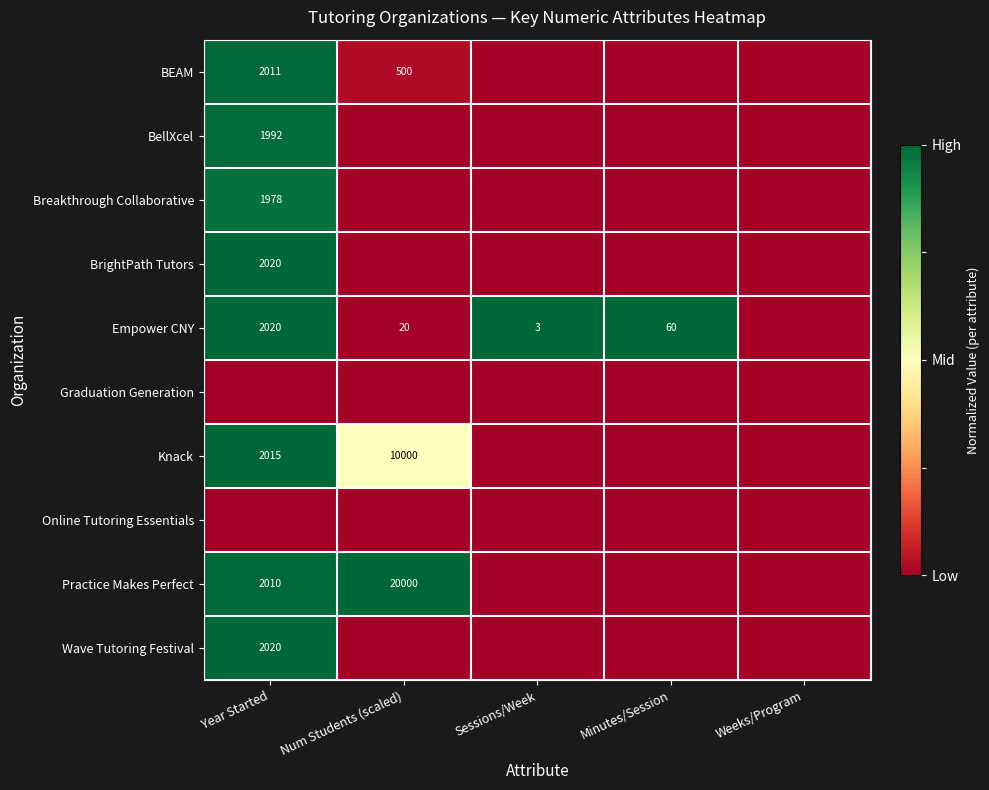

What is the sum of the Empower CNY values at Minutes/Session and Num Students (scaled)?

80